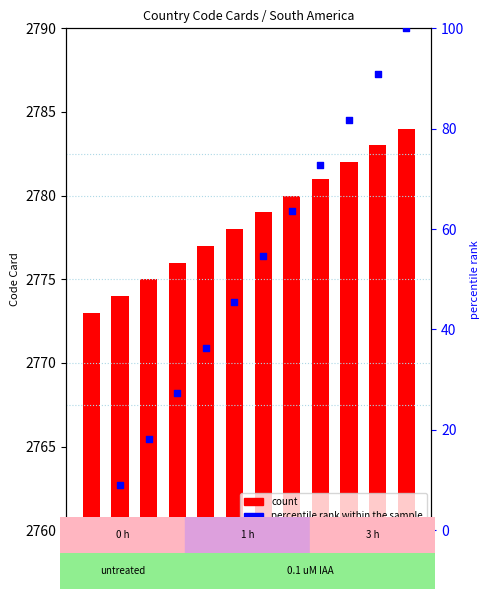

Which series has the largest Y range (max minus min)?

percentile rank within the sample